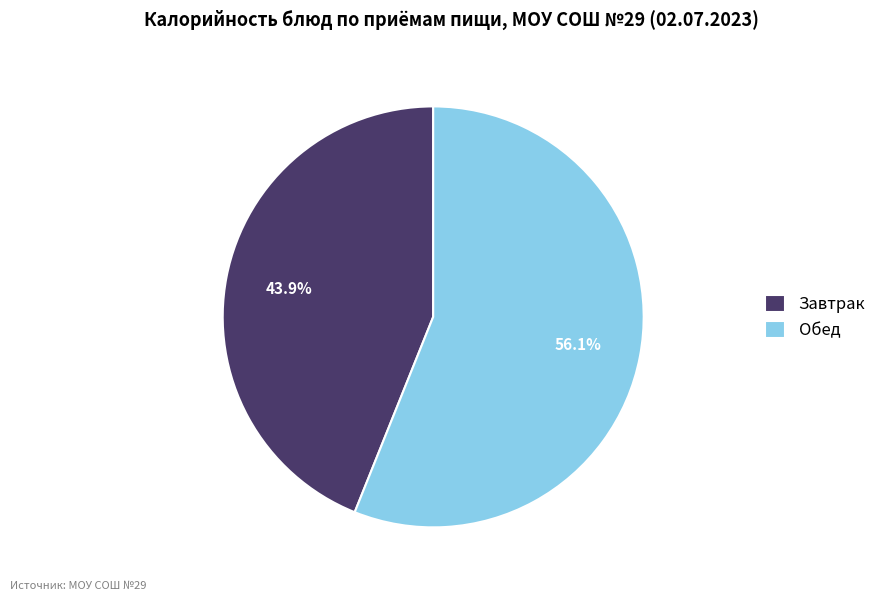

Between Завтрак and Обед, which is larger?

Обед